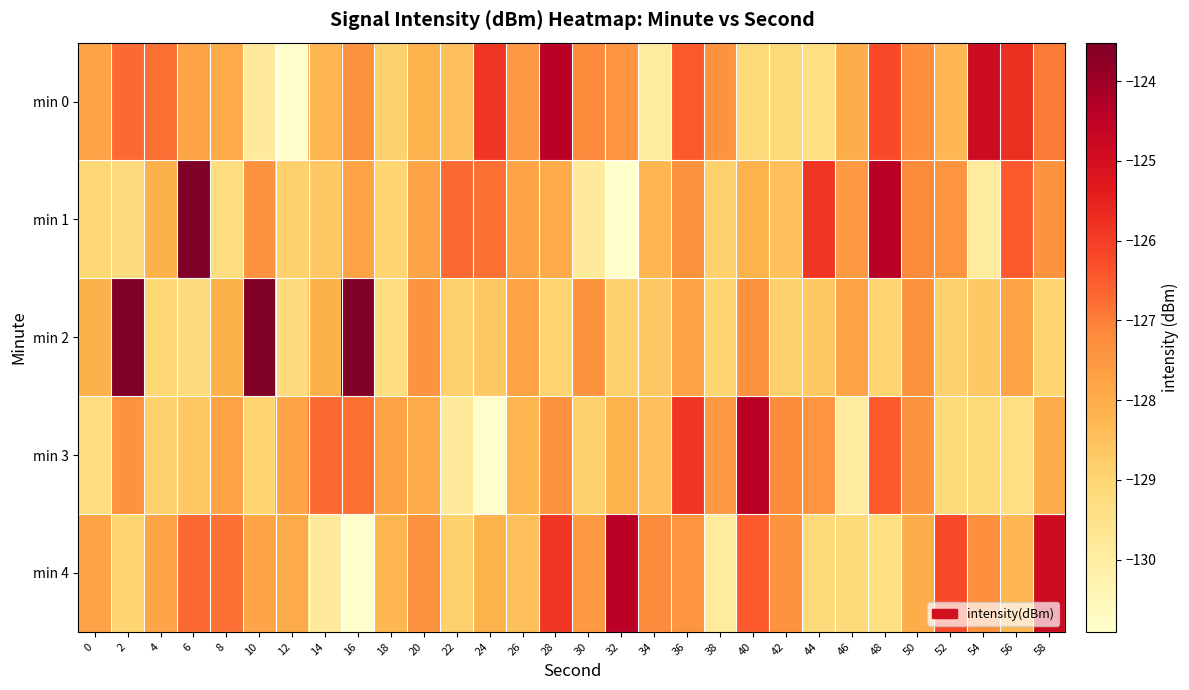

What is the greatest value displayed?

-123.5